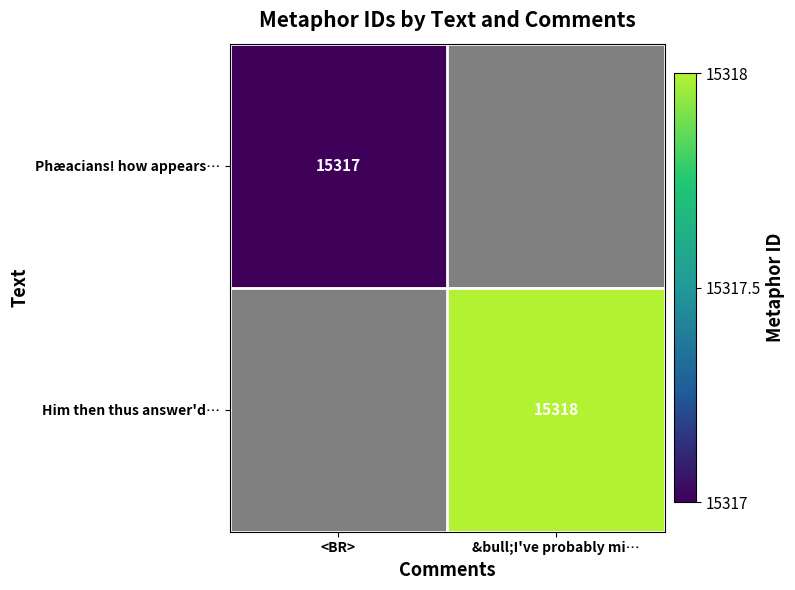

True or false: Him then thus answer'd… has a value of 10141 at &bull;I've probably mi….

False